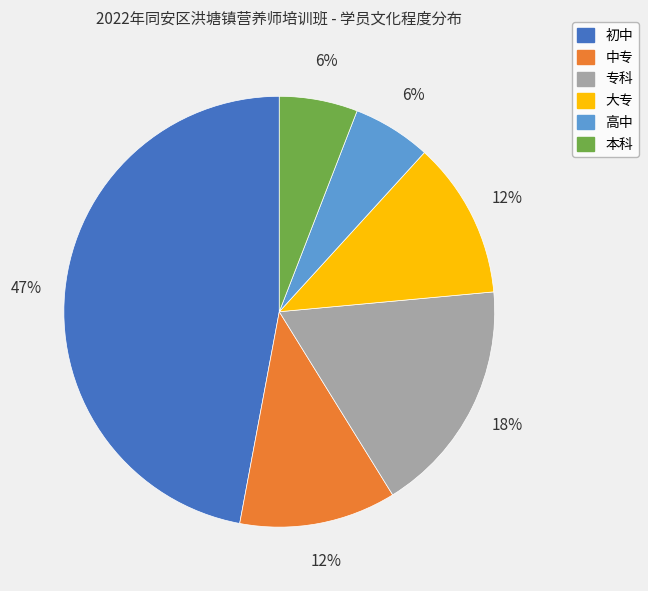

Is it true that 大专 is 1% of the pie?

False